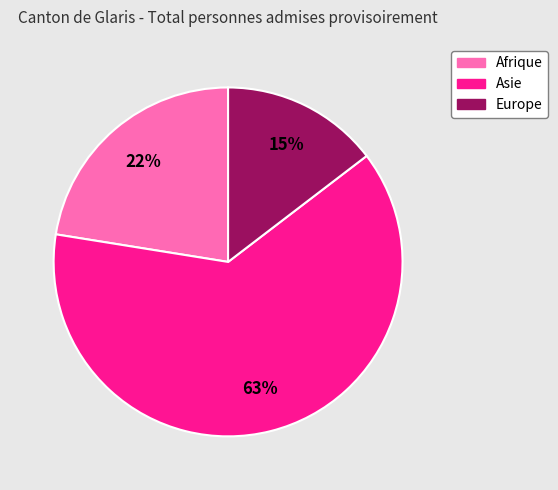

Which slice is the largest?

Asie